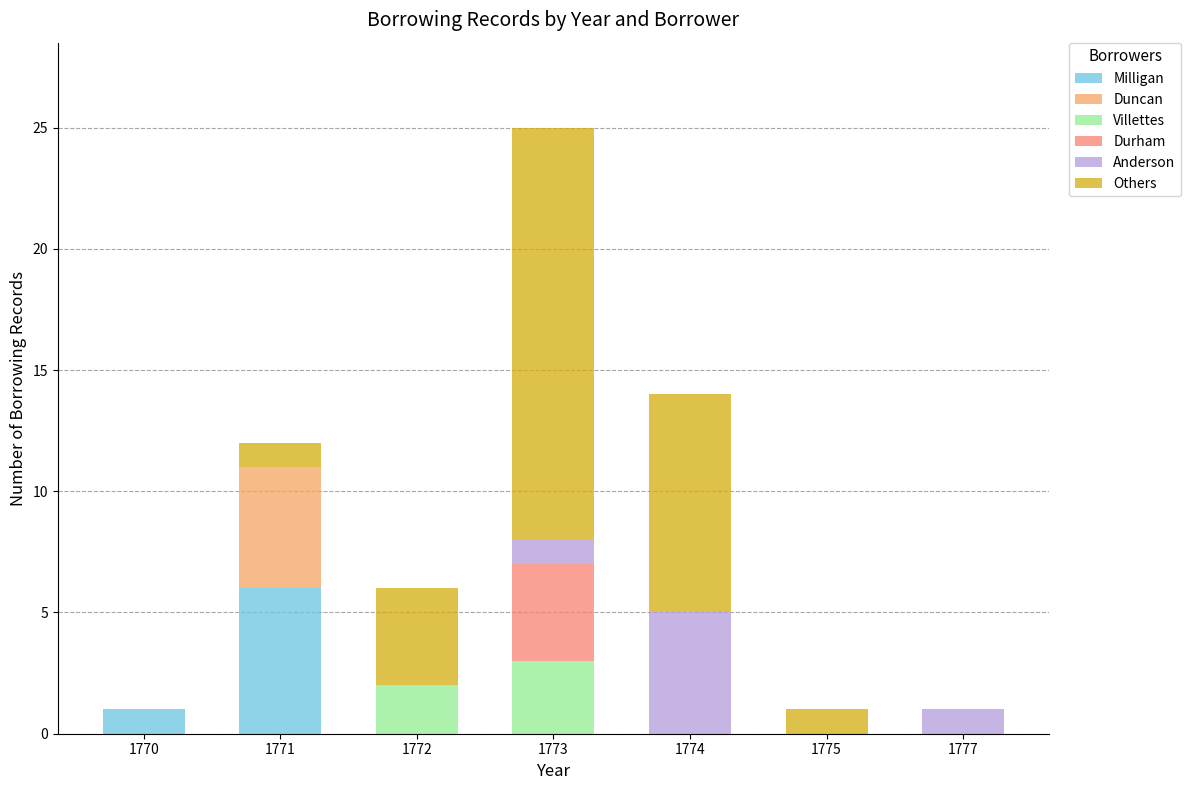

Which category has the highest value in the Milligan series?

1771